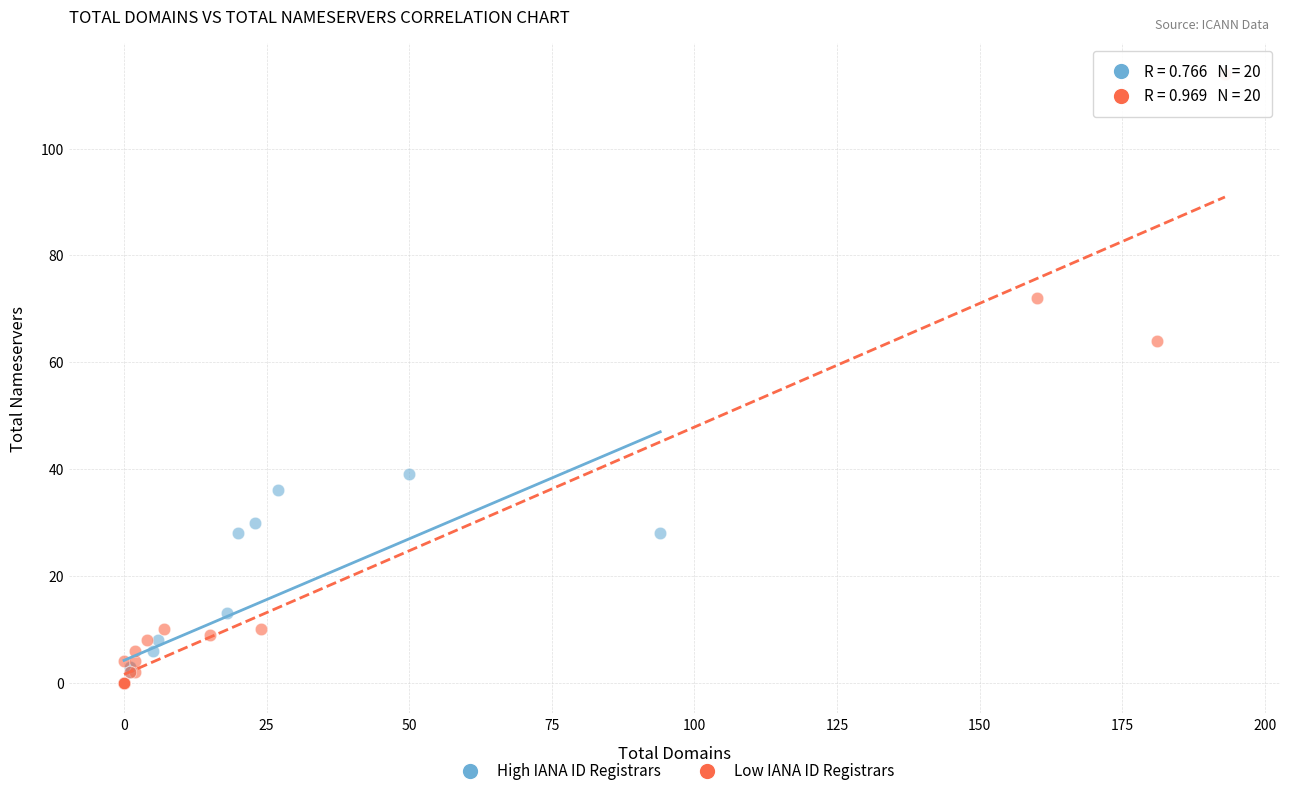

What are all the series names shown in the legend?

High IANA ID Registrars, Low IANA ID Registrars